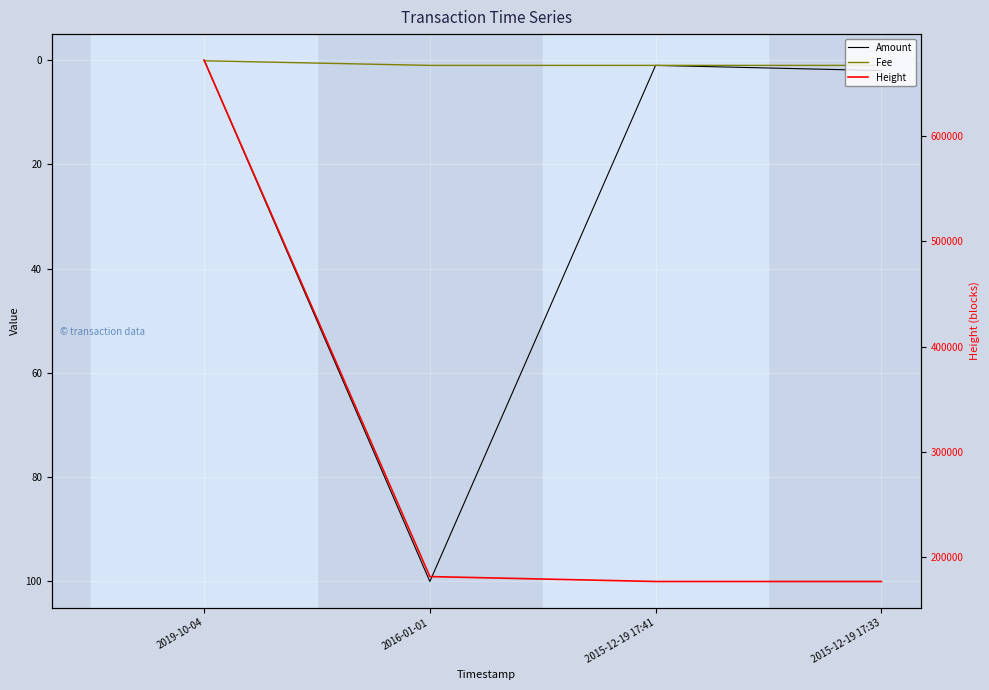

Which category has the lowest value across all series?

2019-10-04